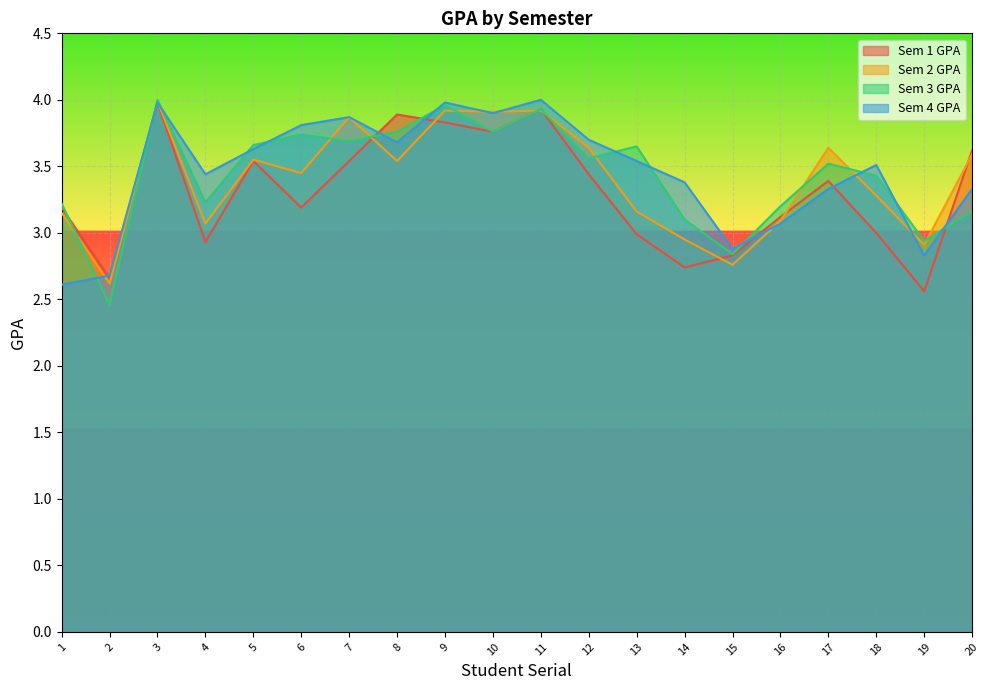

Does the chart display data point markers on the line(s)?

No